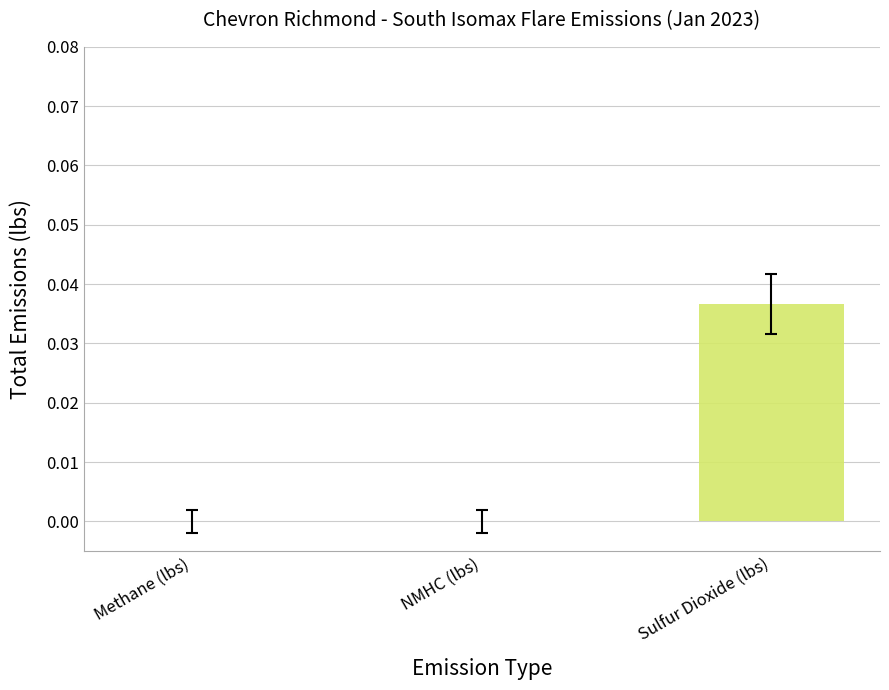

What are all the series names shown in the legend?

Methane (lbs), NMHC (lbs), Sulfur Dioxide (lbs)